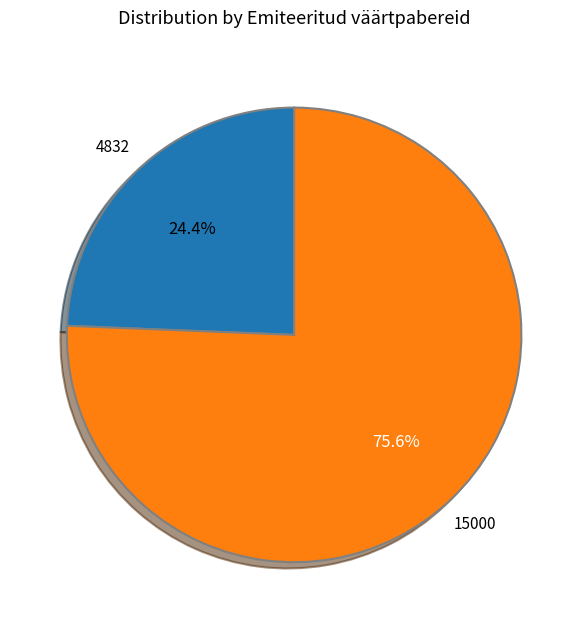

What percentage is the 4832 slice, to the nearest percent?

24%